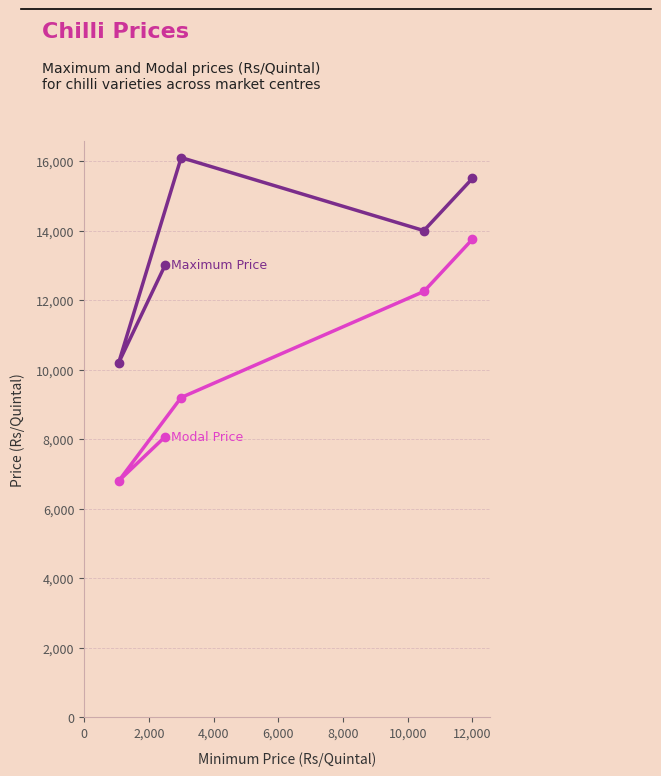

True or false: Maximum Price and Modal Price intersect in this chart.

False